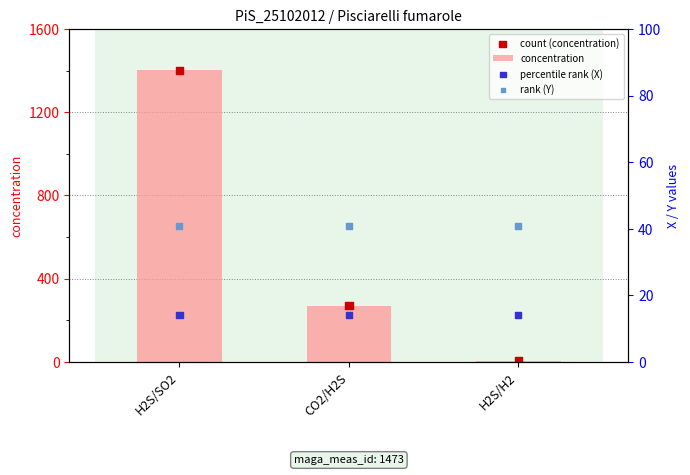

Is the value of rank (Y) at CO2/H2S greater than the value of percentile rank (X) at H2S/H2?

Yes